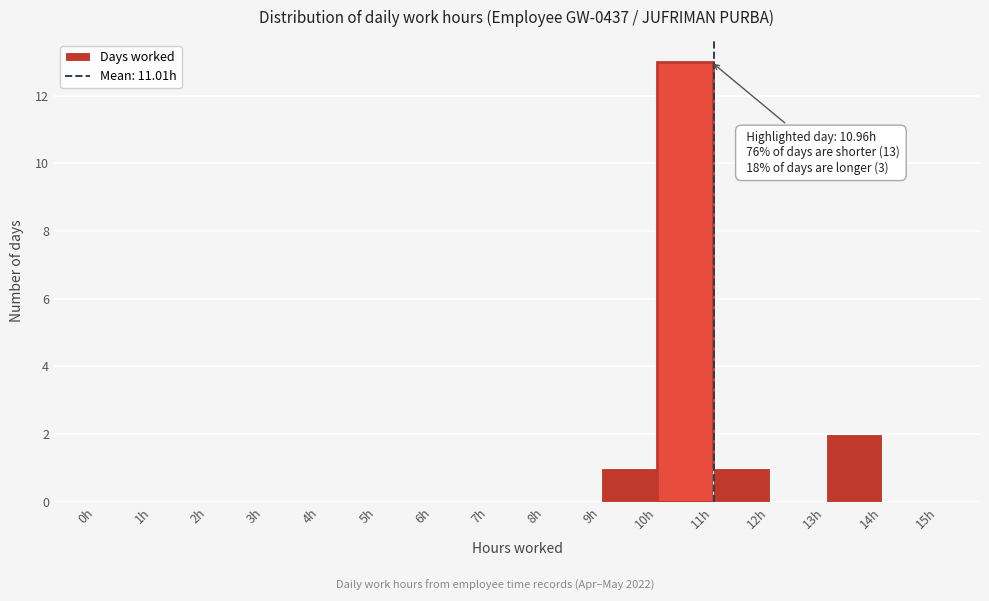

Over which range of the x-axis is the bar tallest?

10 to 11